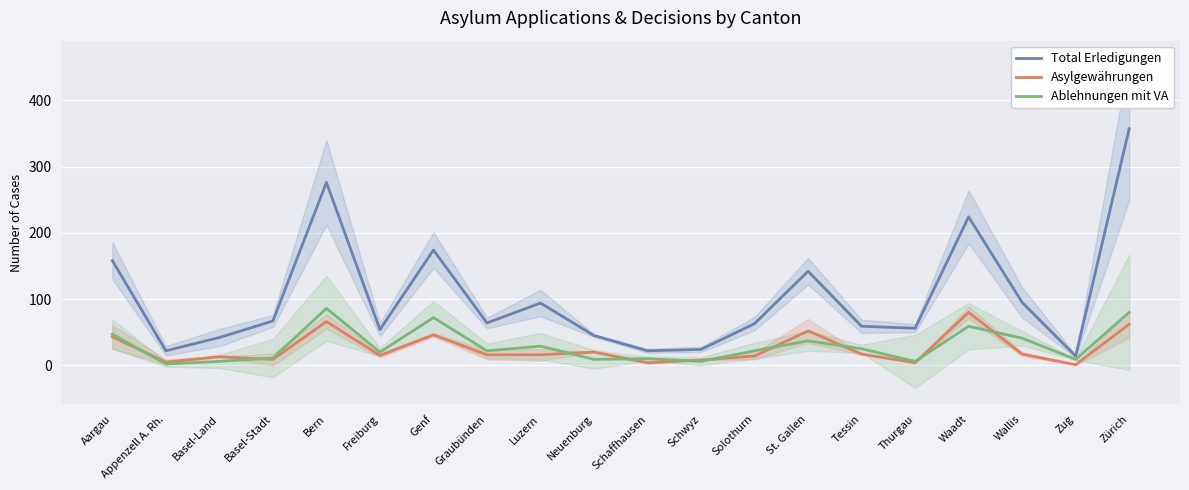

Is the value of Ablehnungen mit VA at Zug greater than the value of Total Erledigungen at Basel-Land?

No